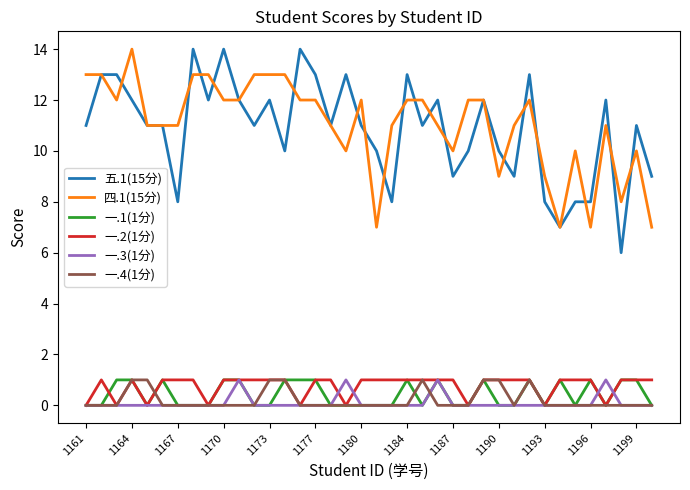

Which series has the widest spread of values?

五.1(15分)